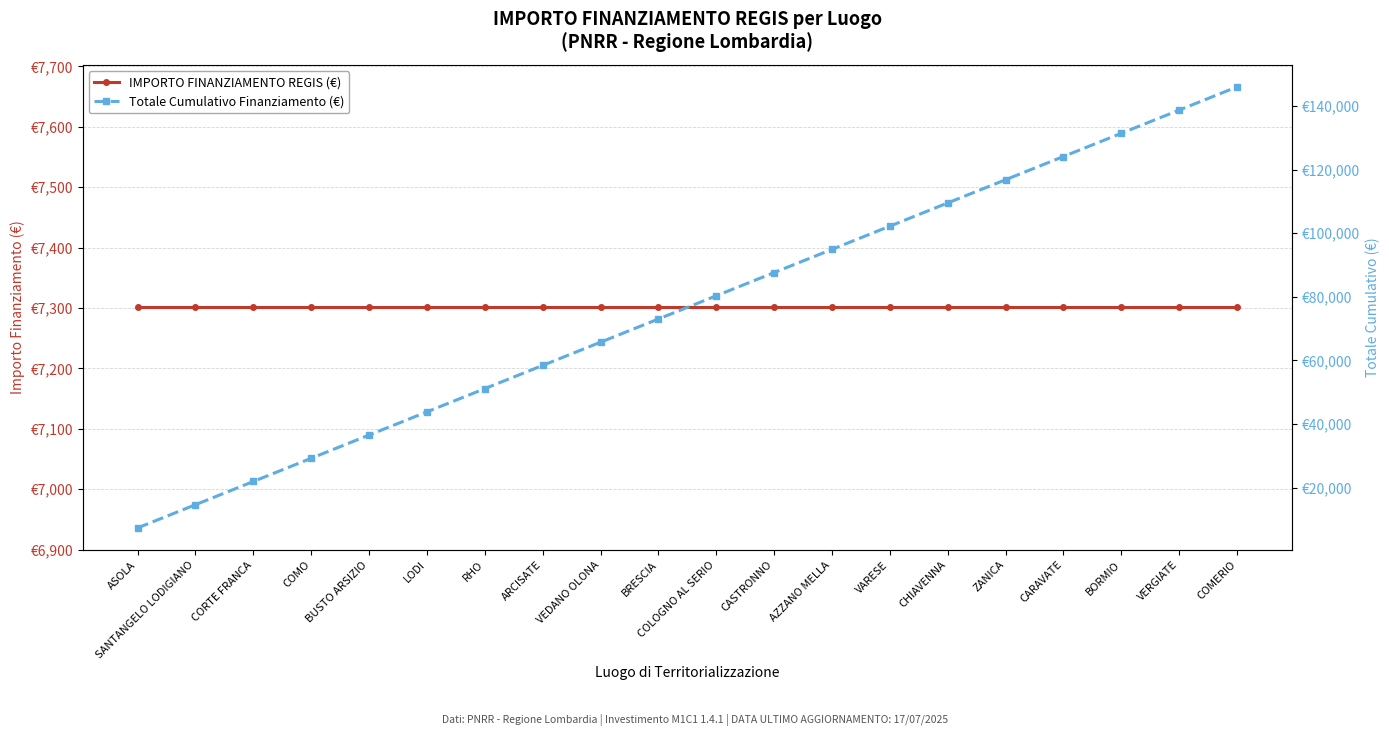

At which category is the sum across all series the highest?

COMERIO